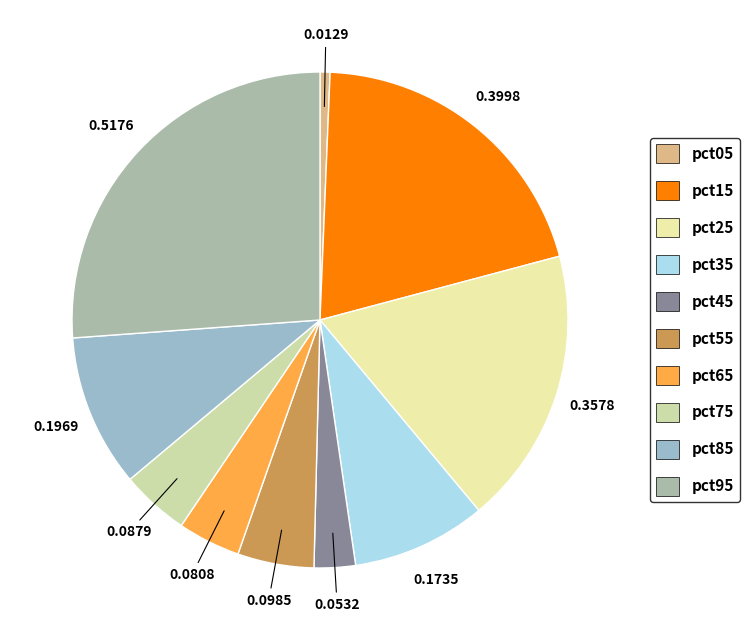

Does pct35 represent more than half of the total?

No